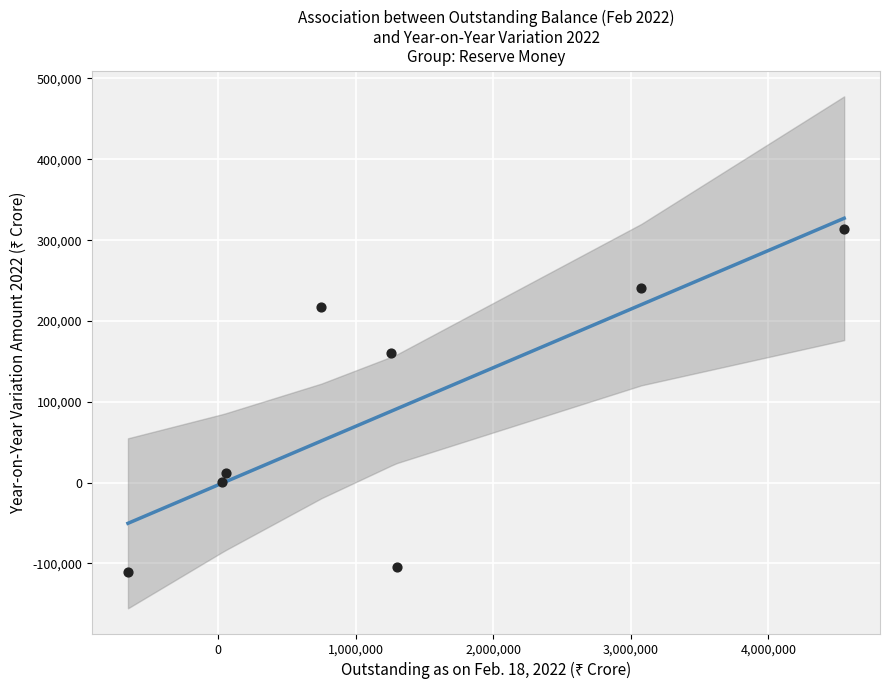

What is the range of Y values (max minus min)?

424029